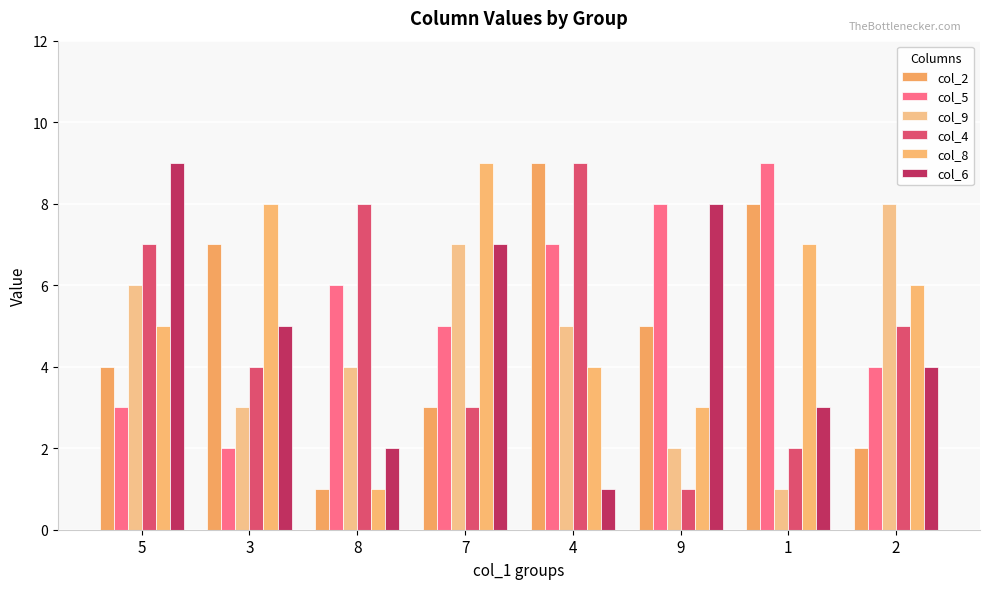

What is the value of the col_4 bar at the 3rd from the left?

8